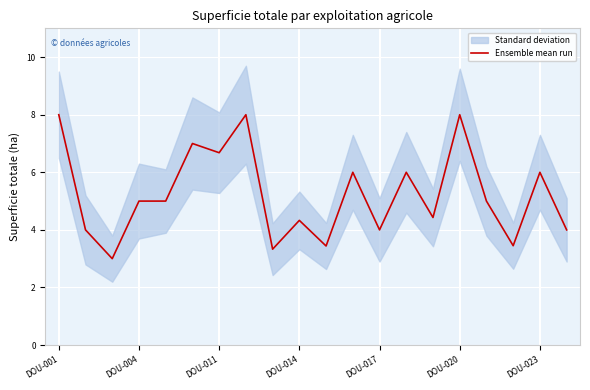

Where does the data first go above 5?

DOU-001